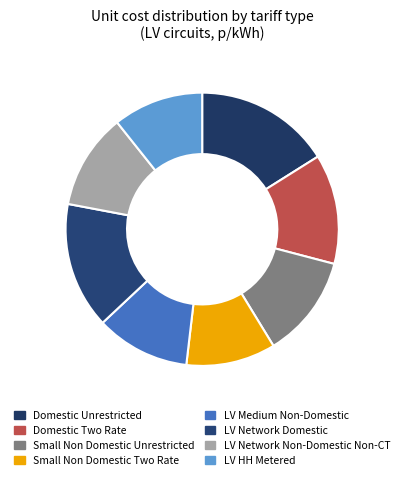

How many segments does this pie chart have?

8